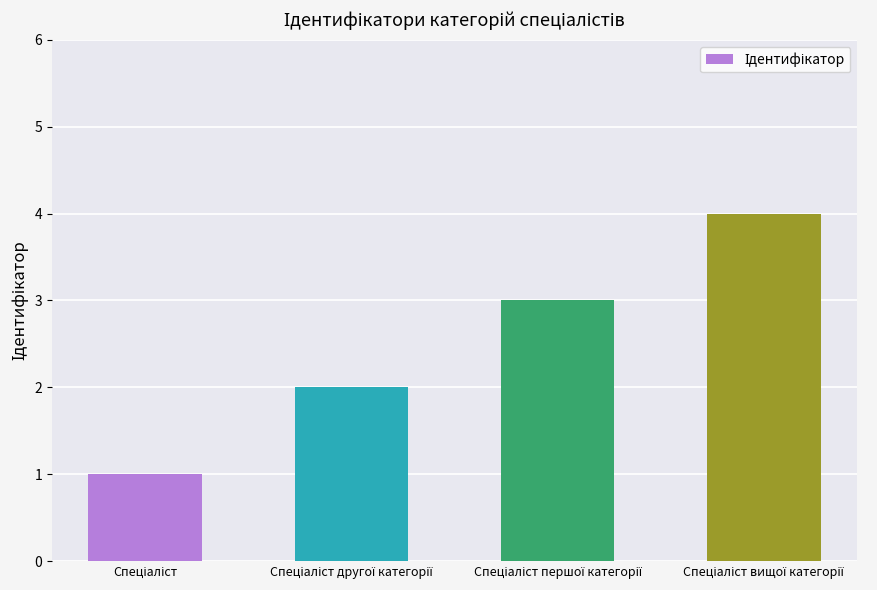

How many bars are there in total?

4